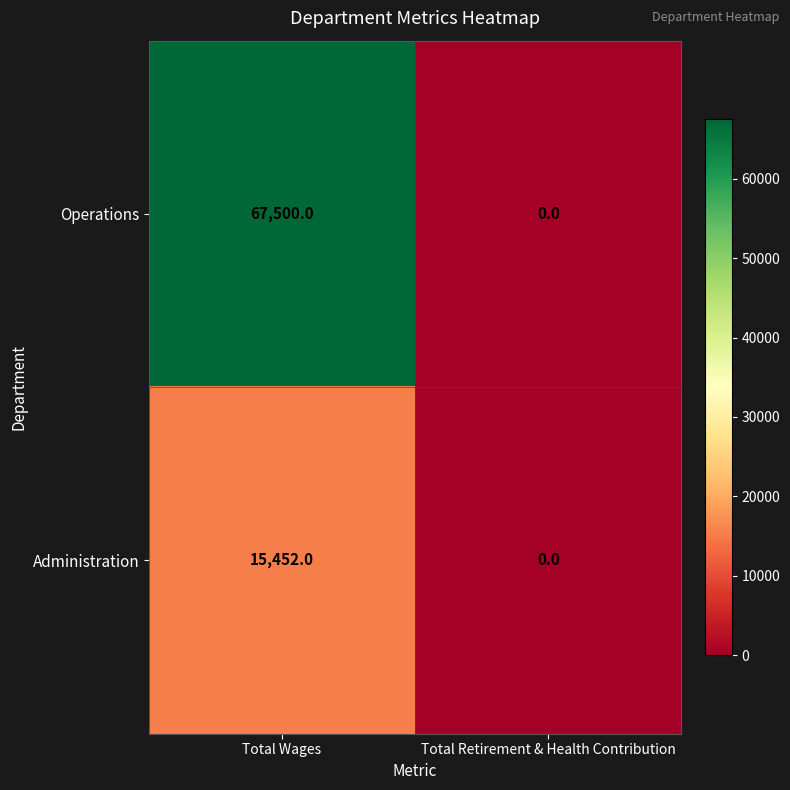

What is the difference between the maximum and minimum values in the Administration series?

15452